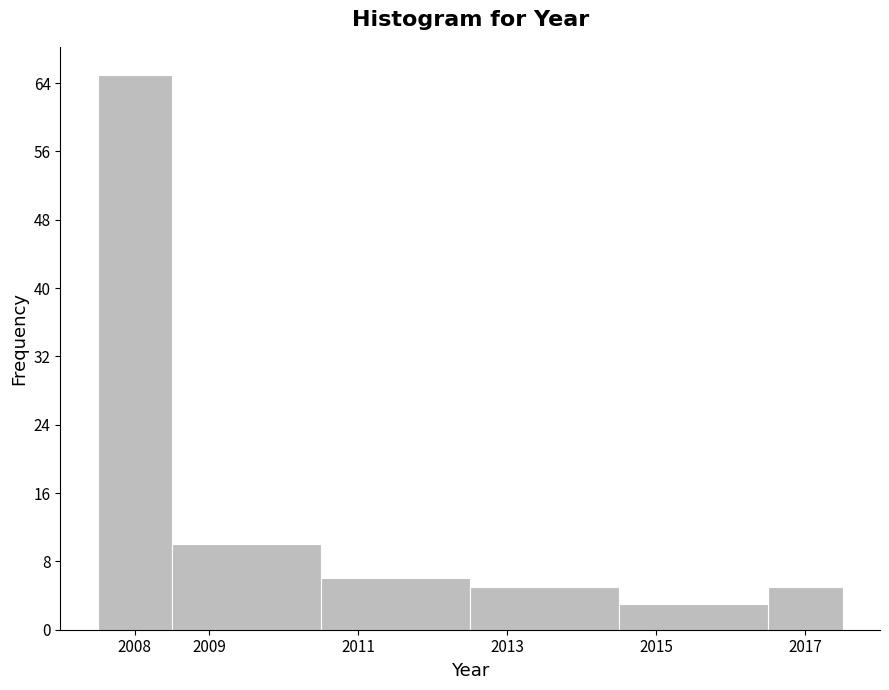

How tall is the bar that spans 2010.5 to 2012.5 on the x-axis? The values are not printed on the chart, so give them approximately, as read against the axis.

6